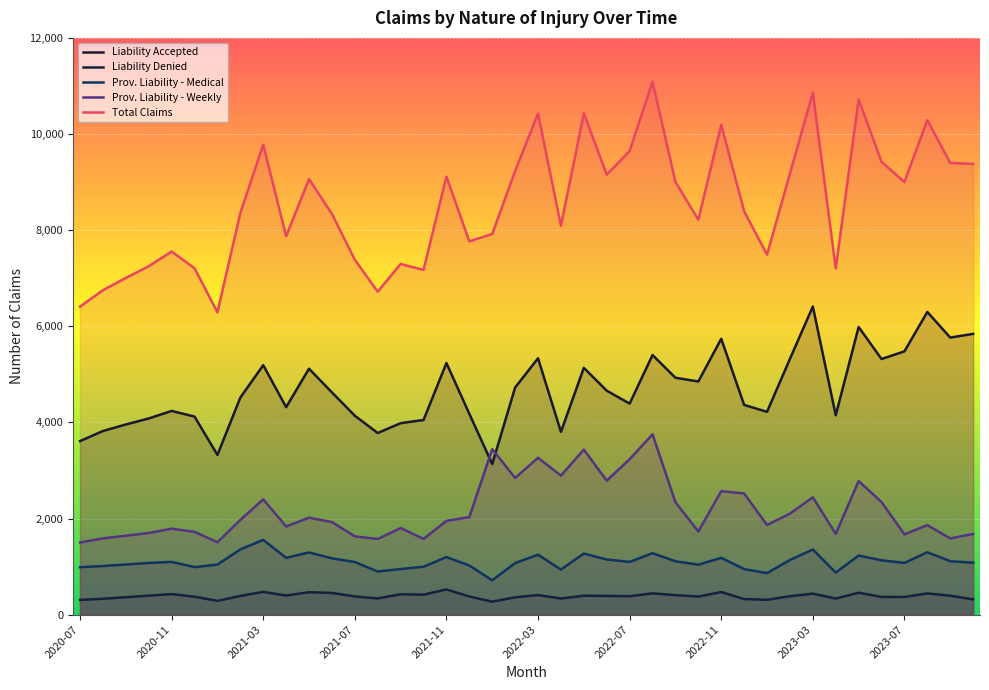

Is it true that Prov. Liability - Weekly equals 1127 at 2022-05?

False